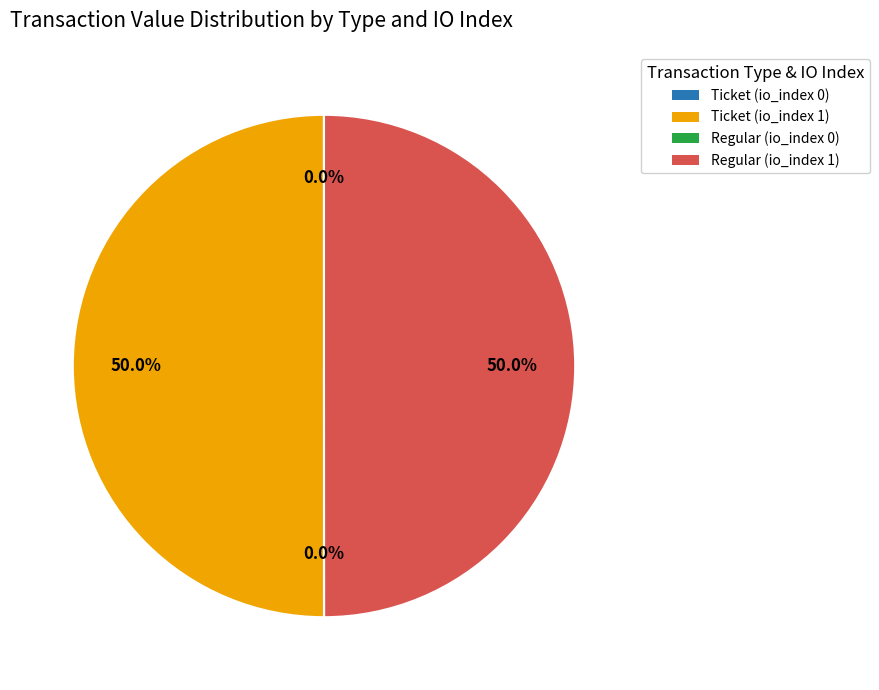

What portion of the pie excludes Ticket (io_index 1)?

50.0%